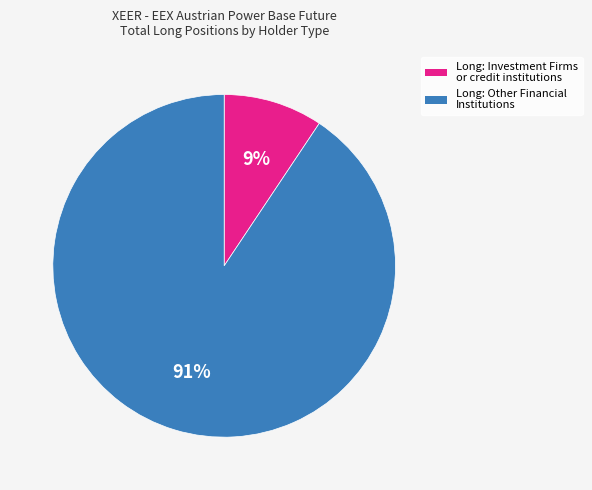

Is there a majority slice in this chart?

Yes